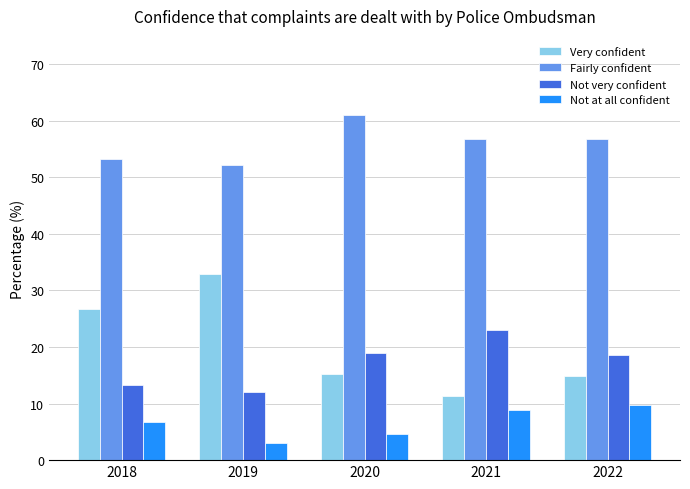

Reading right to left, list all the values displayed in this chart.

Very confident: 2022=14.9	2021=11.3	2020=15.3	2019=32.9	2018=26.7
Fairly confident: 2022=56.8	2021=56.8	2020=61.0	2019=52.2	2018=53.3
Not very confident: 2022=18.6	2021=23.0	2020=19.0	2019=12.0	2018=13.3
Not at all confident: 2022=9.7	2021=8.9	2020=4.7	2019=3.0	2018=6.7